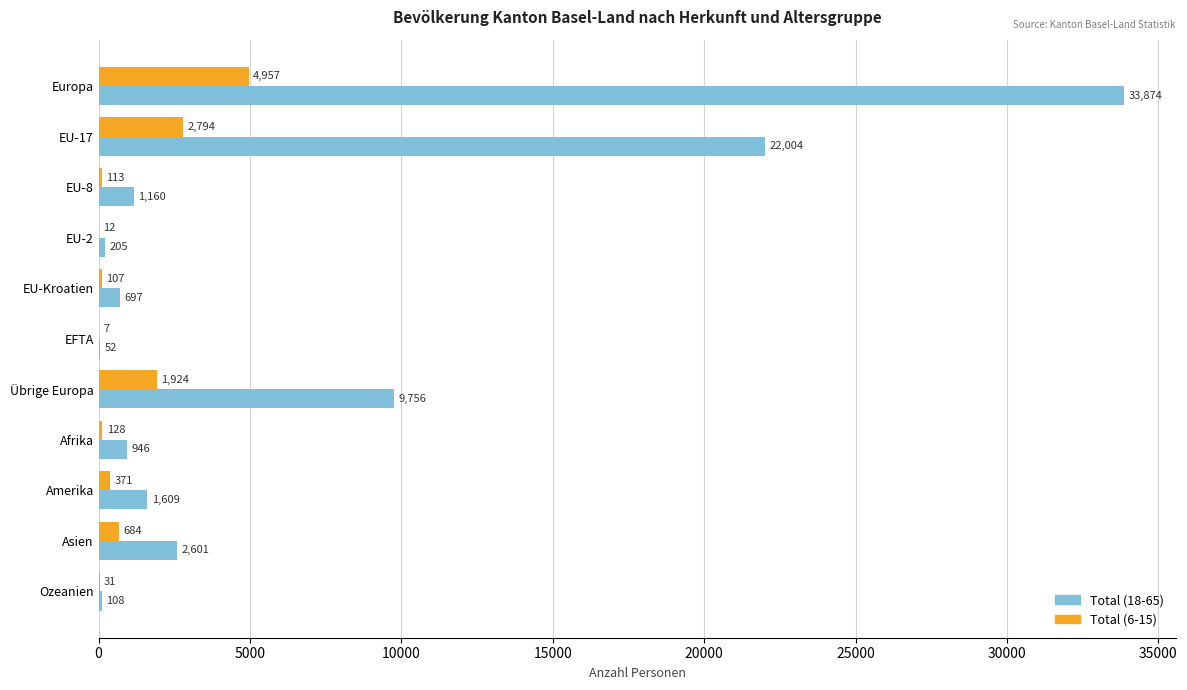

At which category is the sum across all series the highest?

Europa